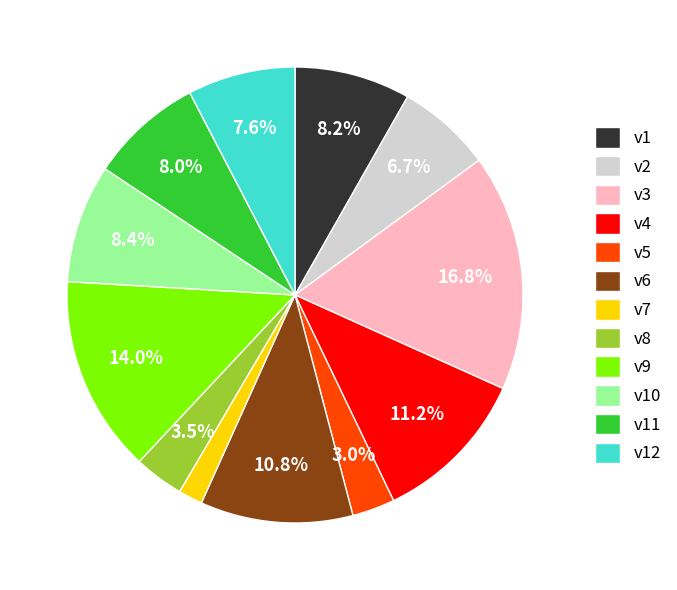

Which category has the biggest portion of the pie?

v3